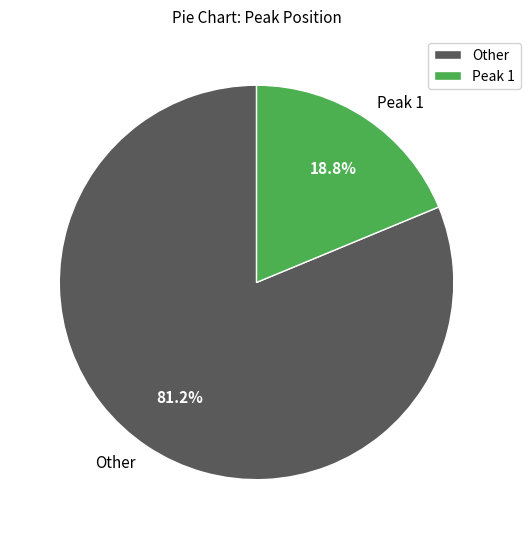

Rank the categories by value from highest to lowest.

Other, Peak 1